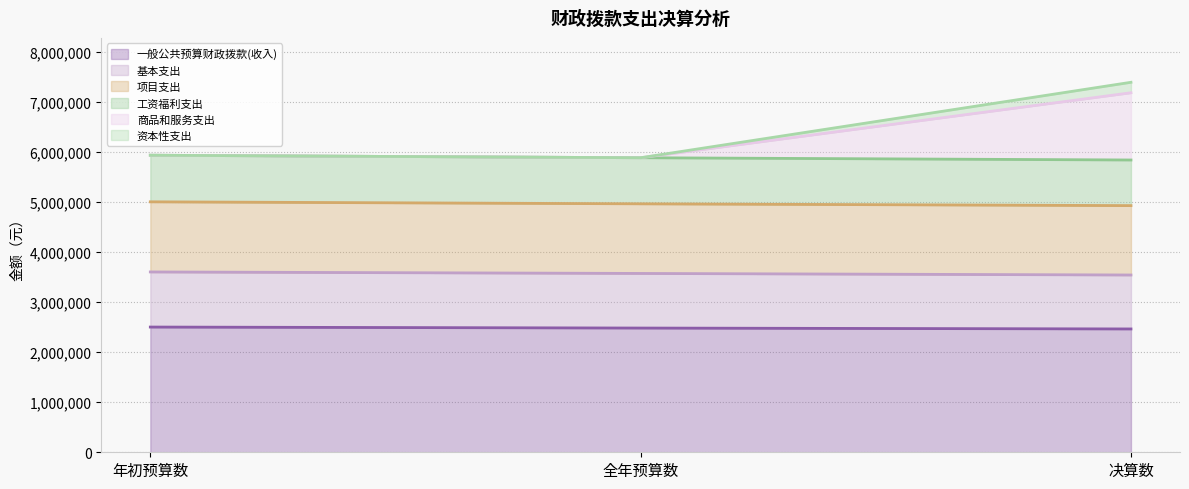

What is the label of the 3rd point from the right?

年初预算数